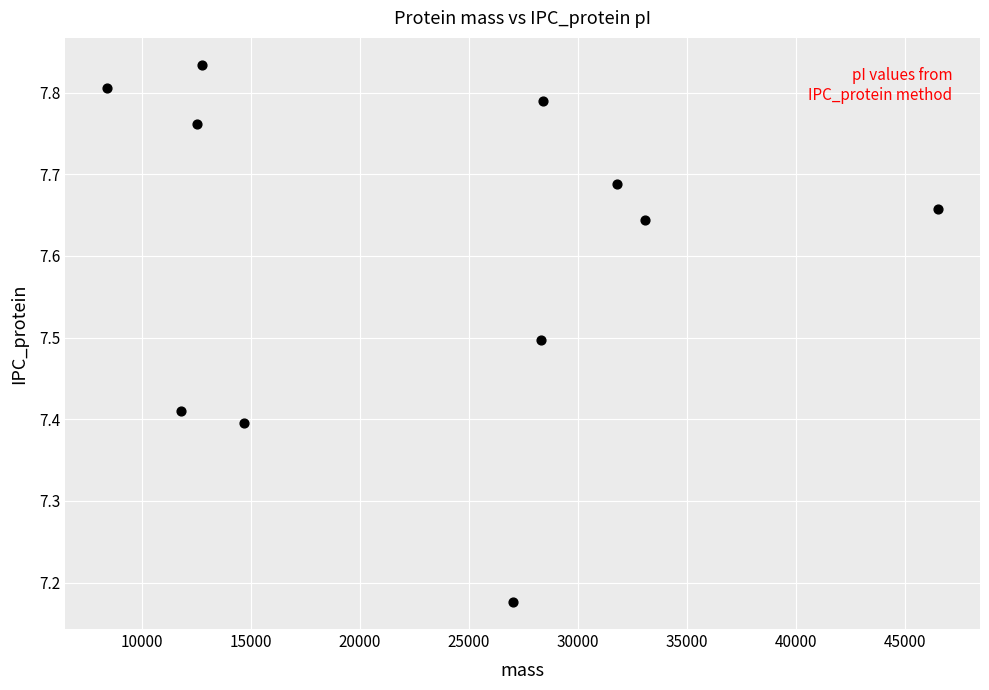

What is the range of X values (max minus min)?

38126.8